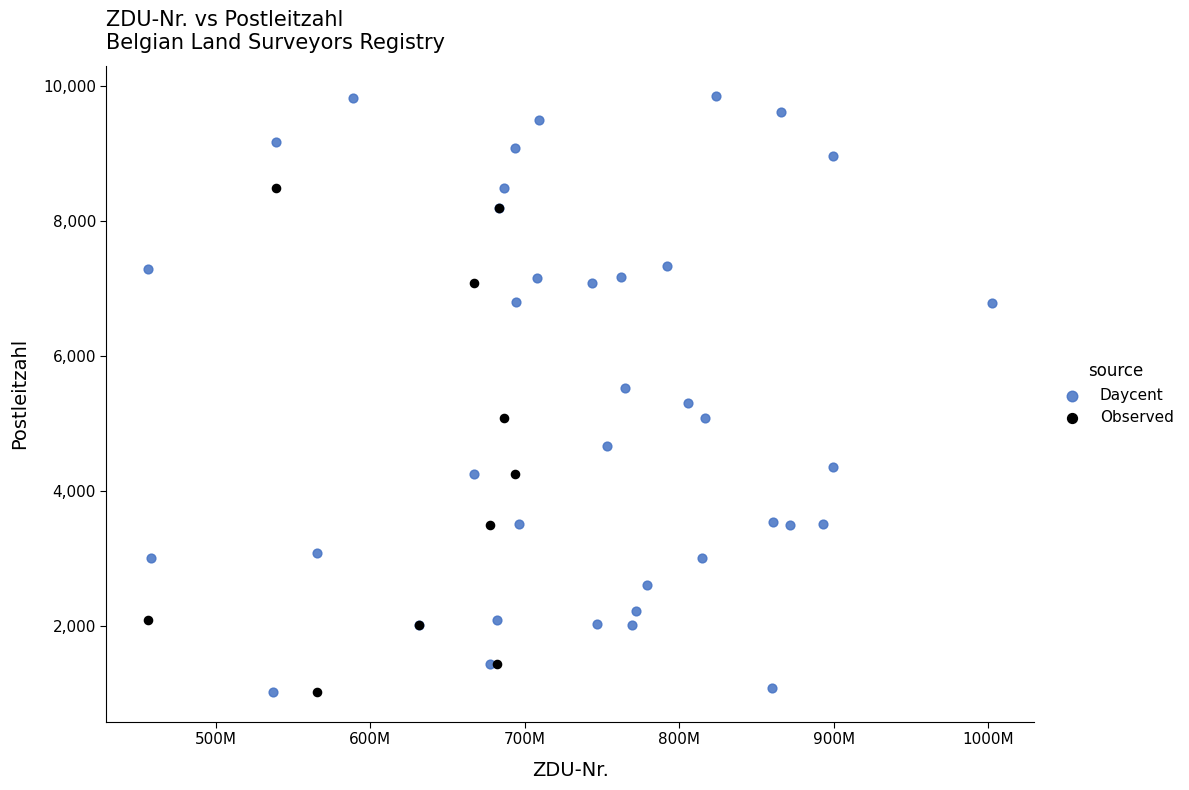

Which series reaches the maximum Y coordinate?

Daycent